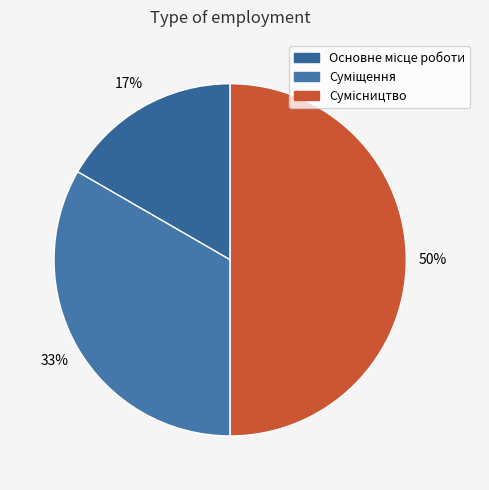

What is the change in value from Основне місце роботи to Сумісництво?

+2